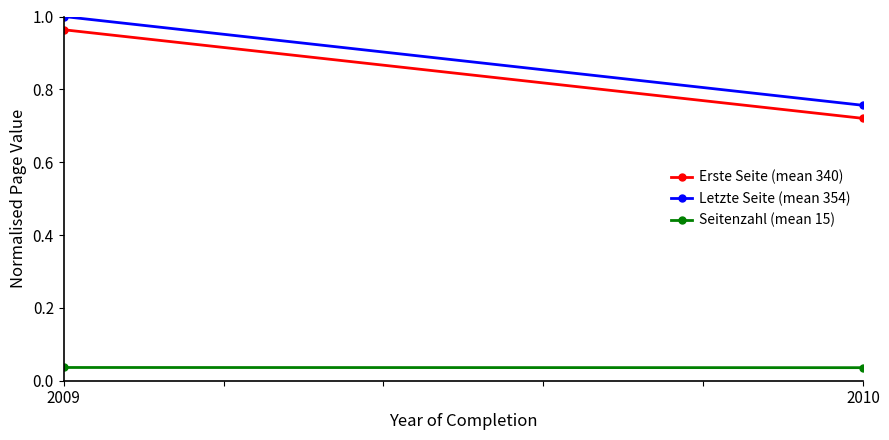

At 2010, list the series in order from largest to smallest.

Letzte Seite (mean 354), Erste Seite (mean 340), Seitenzahl (mean 15)